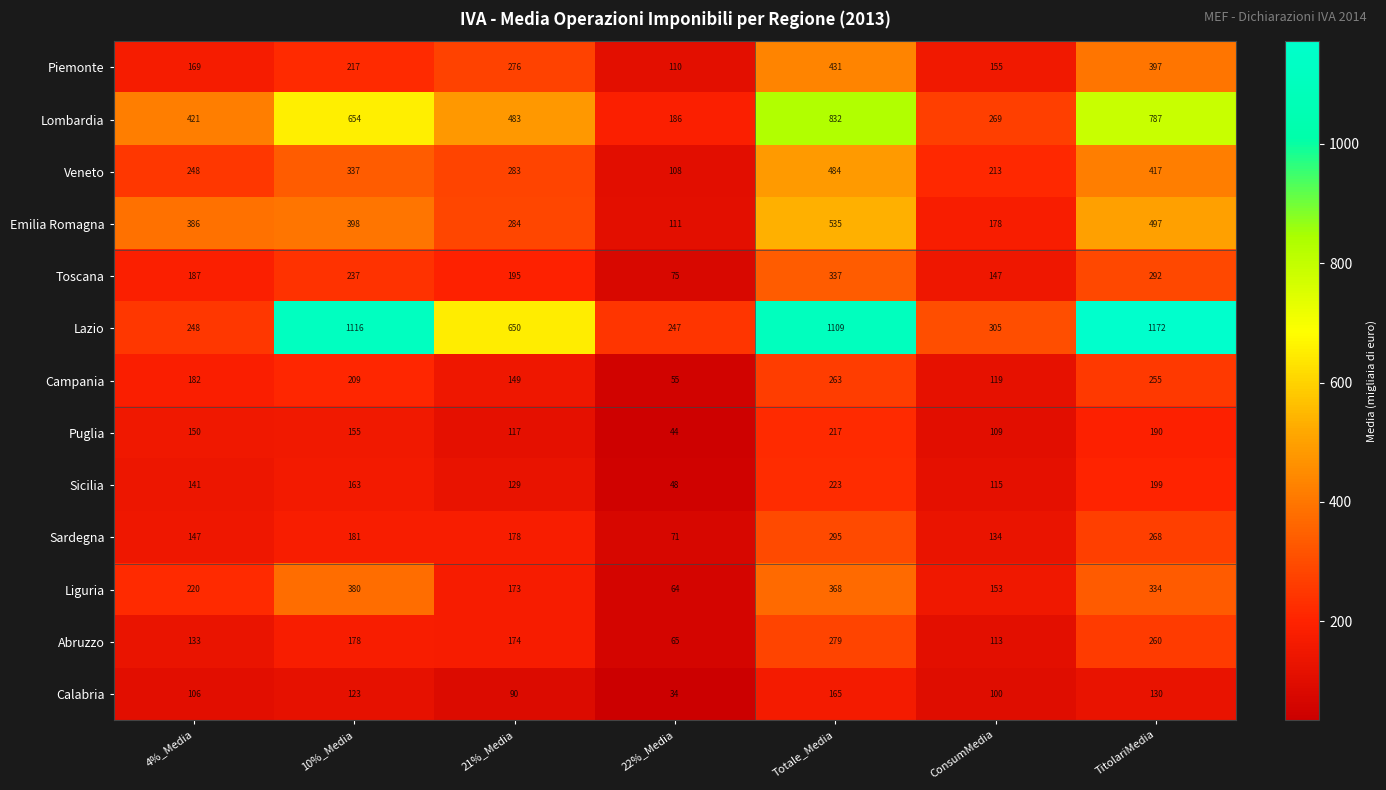

What is the highest value of the Puglia series?

217